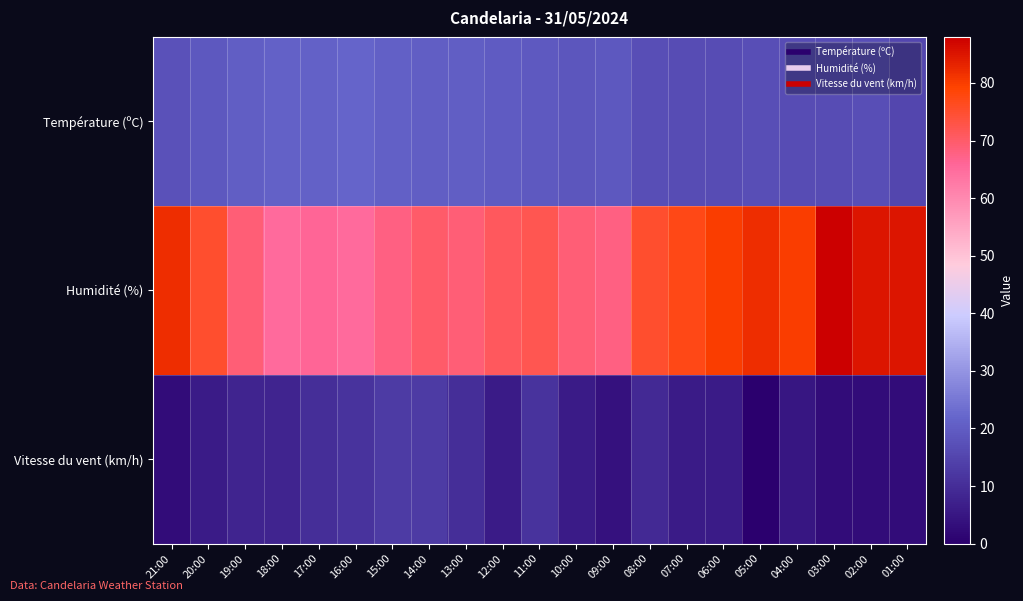

Which series has the largest range (max minus min)?

Humidité (%)